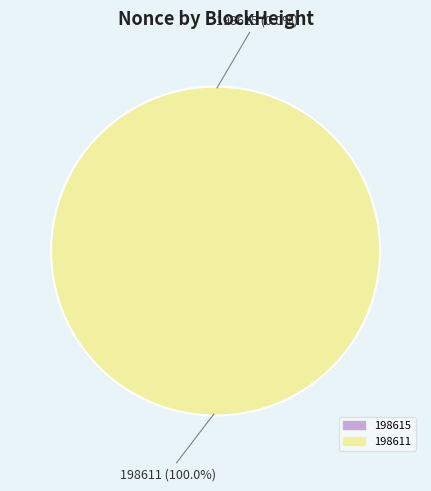

To the nearest percent, what is the difference between the 198611 and 198615 slice percentages?

100%